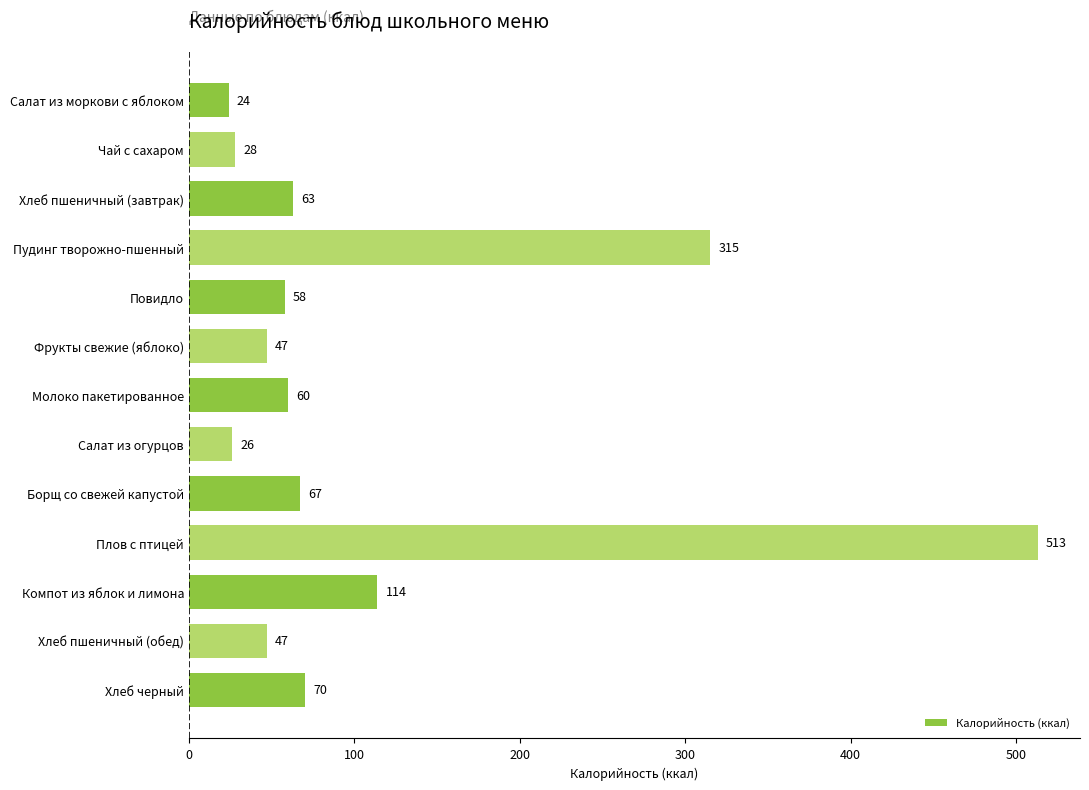

The value at Молоко пакетированное is 16. True or false?

False